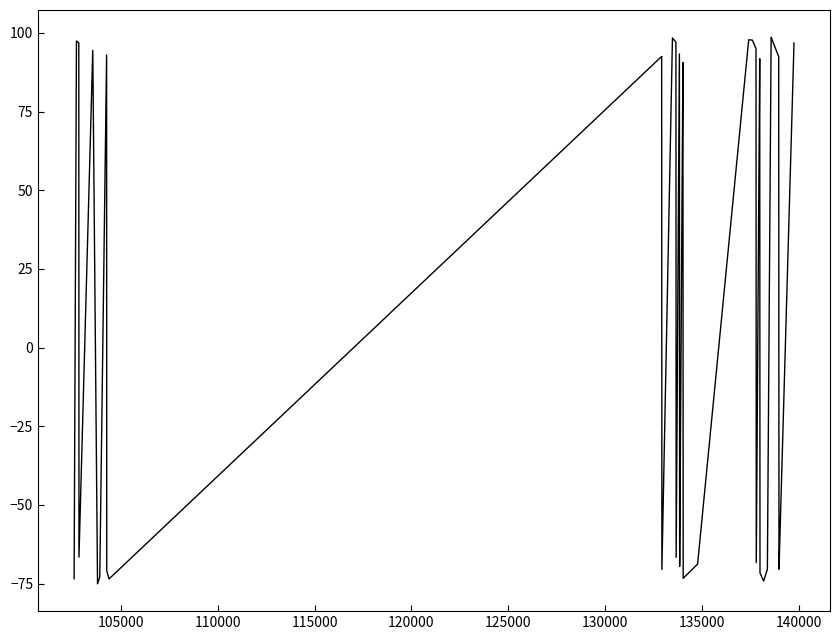

Is it true that the value at 13 is 162.7?

False